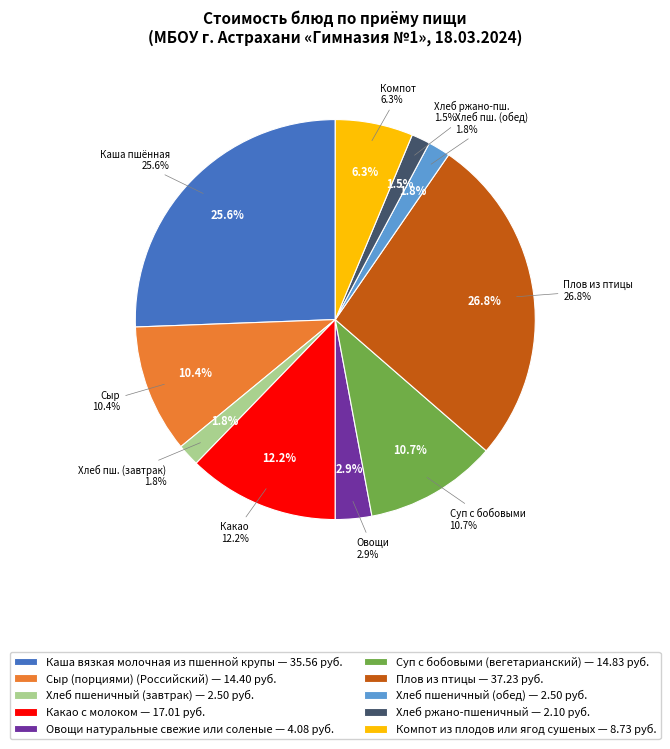

What is the largest slice in the pie chart?

Плов из птицы